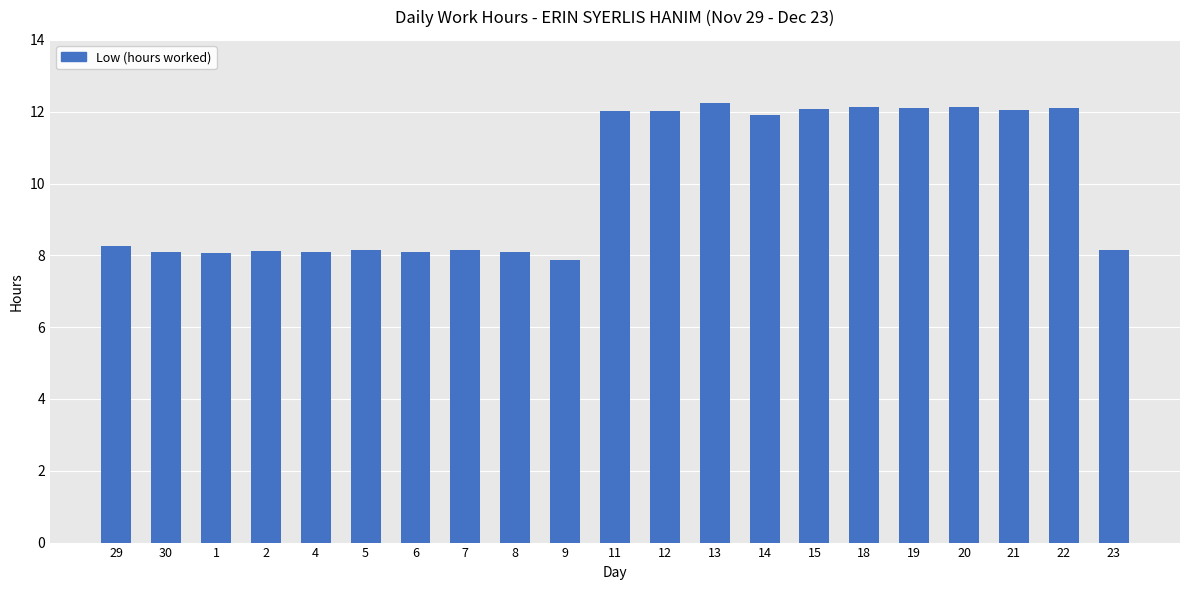

What is the difference between the maximum and minimum values?

4.4